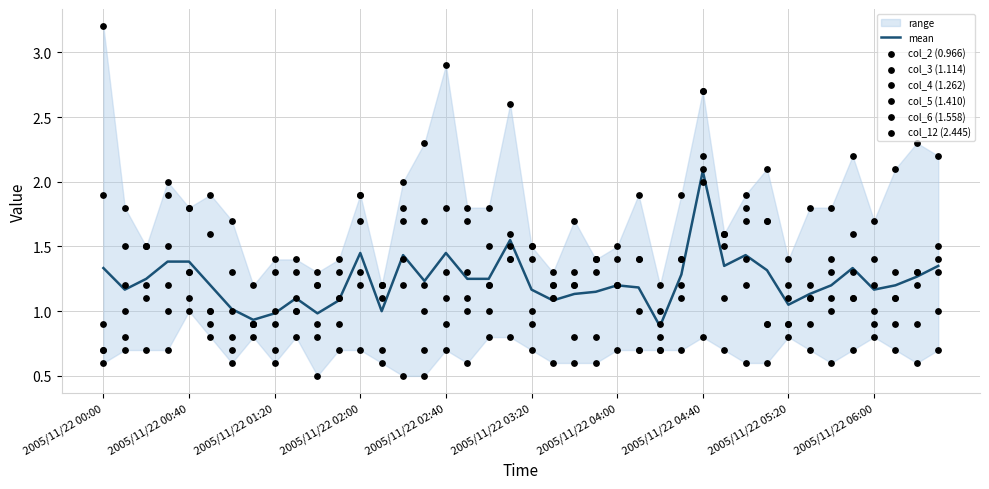

At which category is the sum across all series the highest?

2005/11/22 04:40